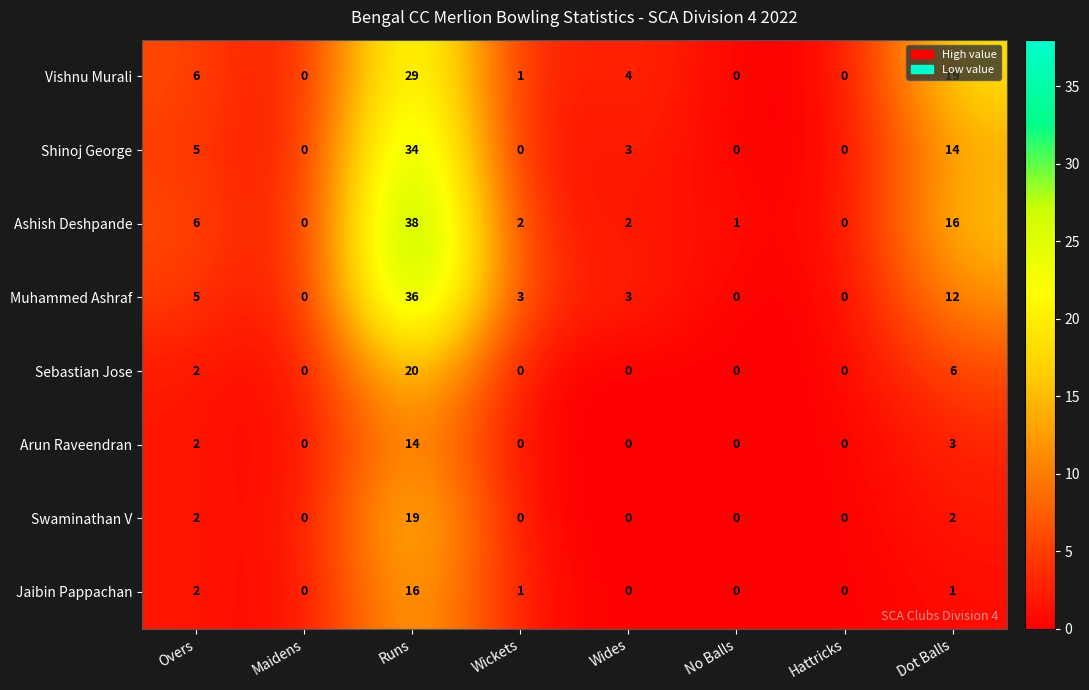

What is the difference between the maximum and second lowest values in the Ashish Deshpande series?

38